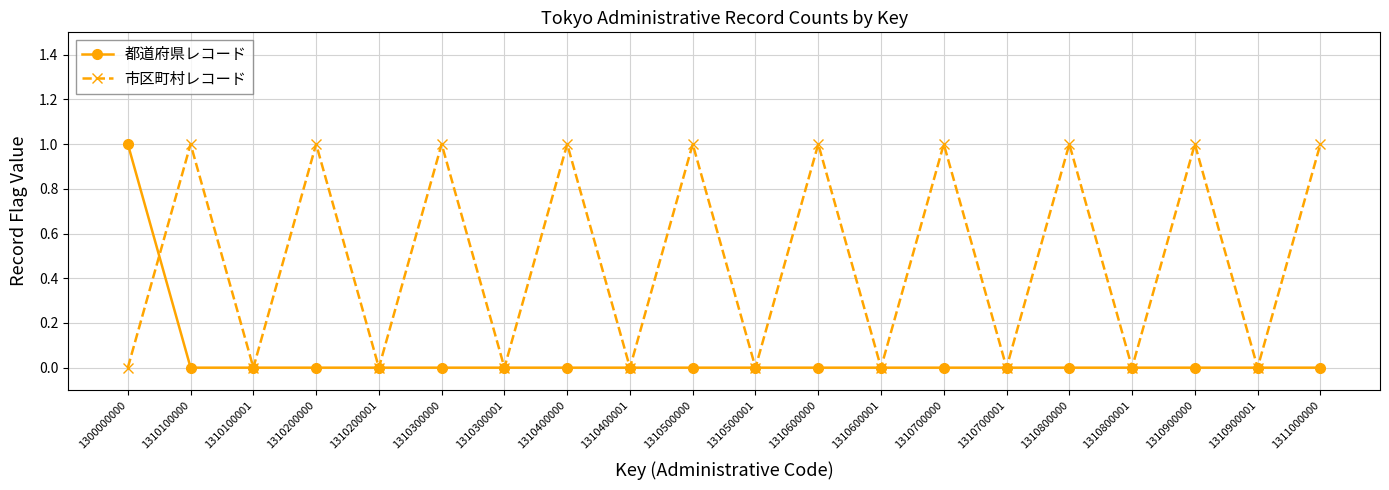

Which series ends up on top after the final intersection of 都道府県レコード and 市区町村レコード?

市区町村レコード